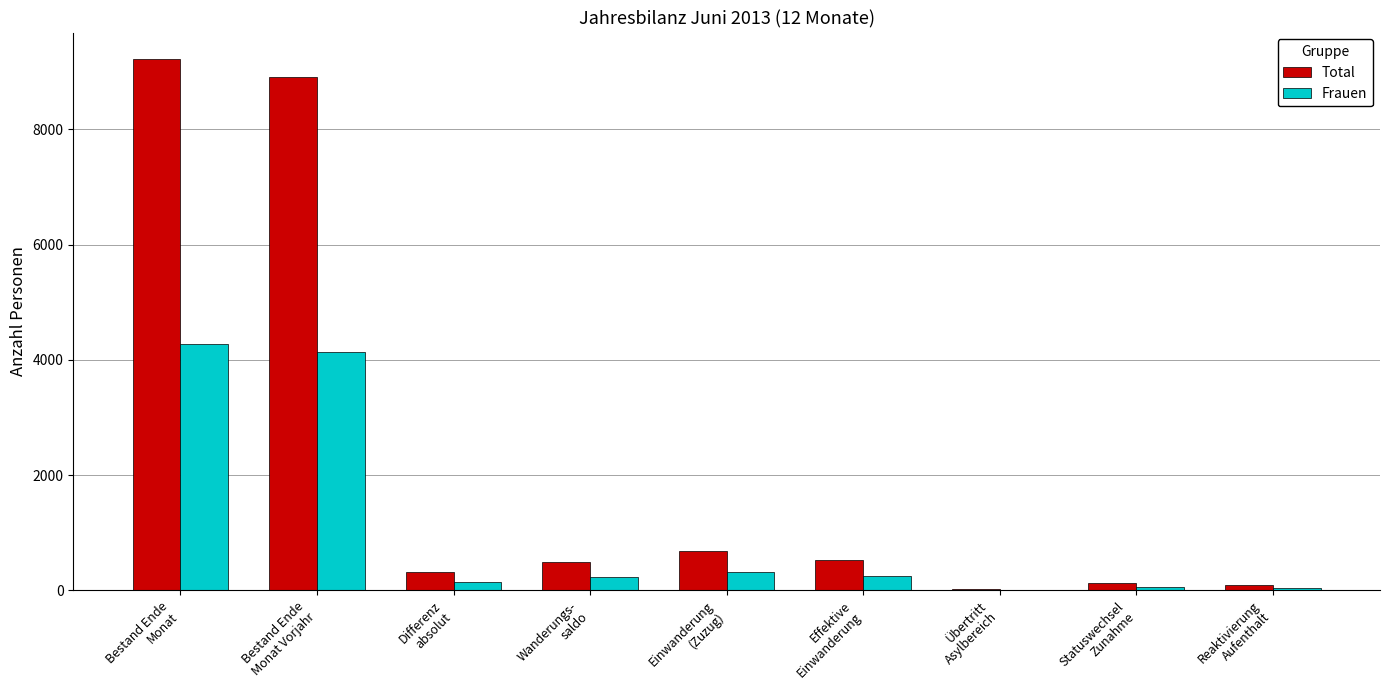

Are the bars grouped side by side (vs. stacked)?

Yes